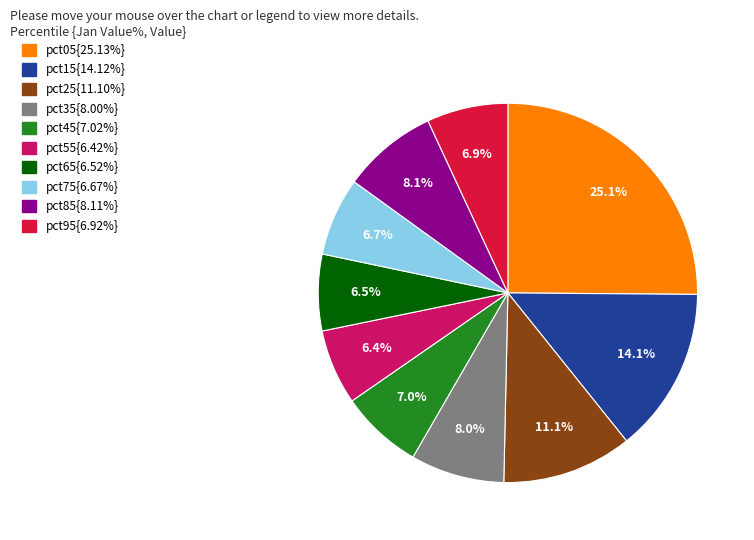

Is there a majority slice in this chart?

No